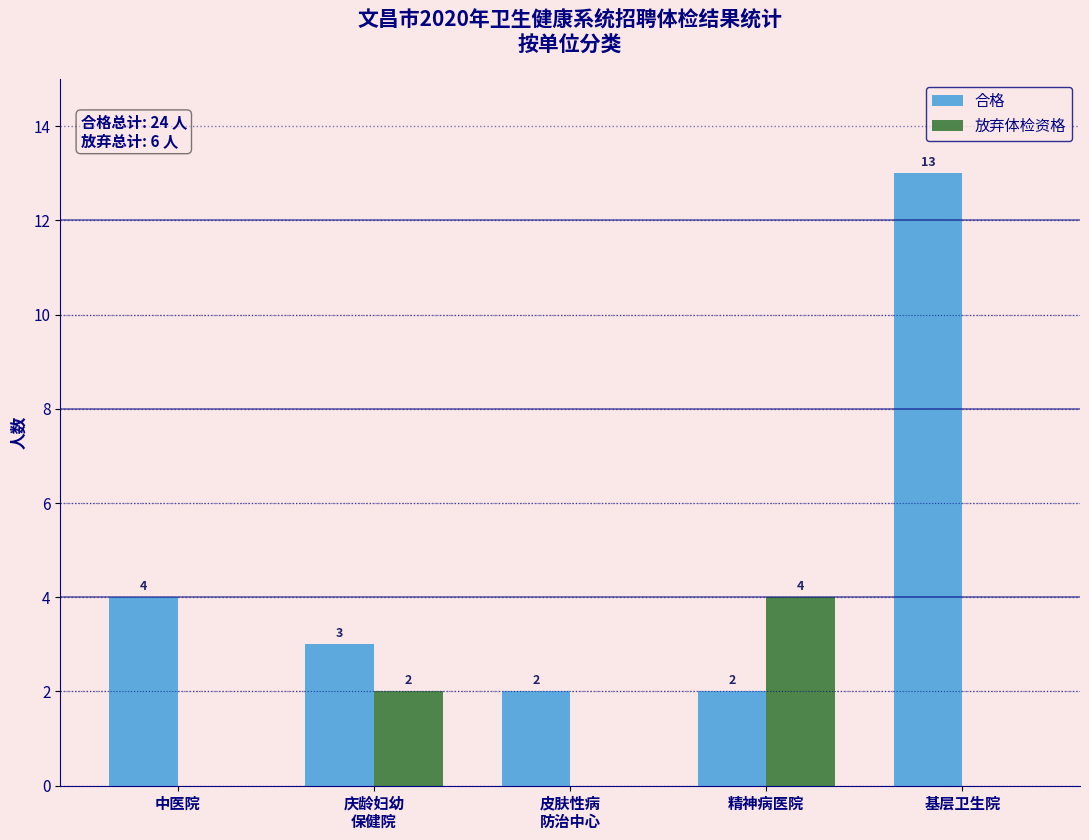

What is the sum of all 合格 values?

24